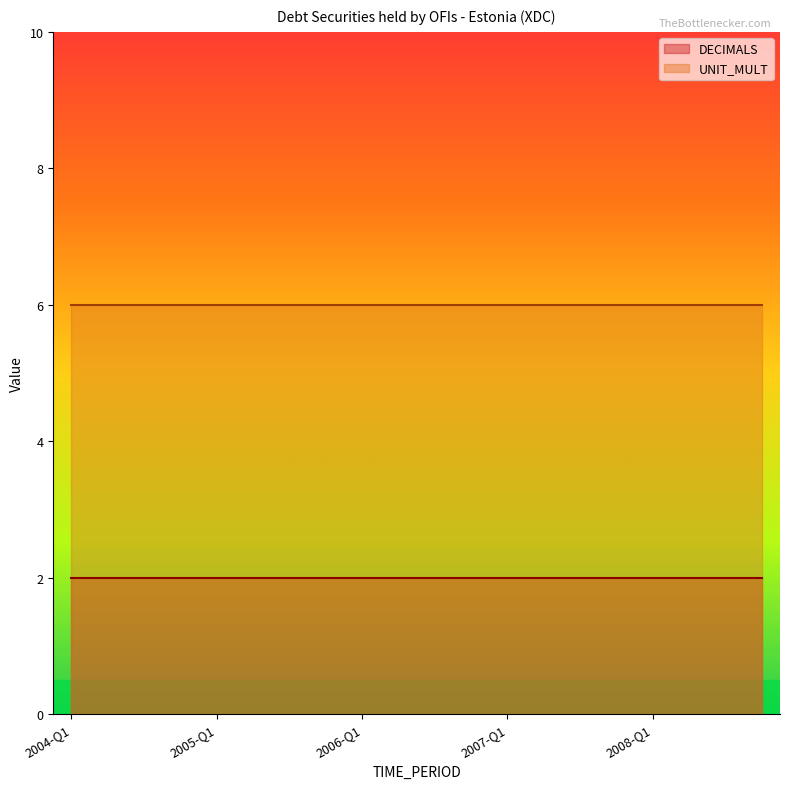

What is the sum of all DECIMALS values?

40